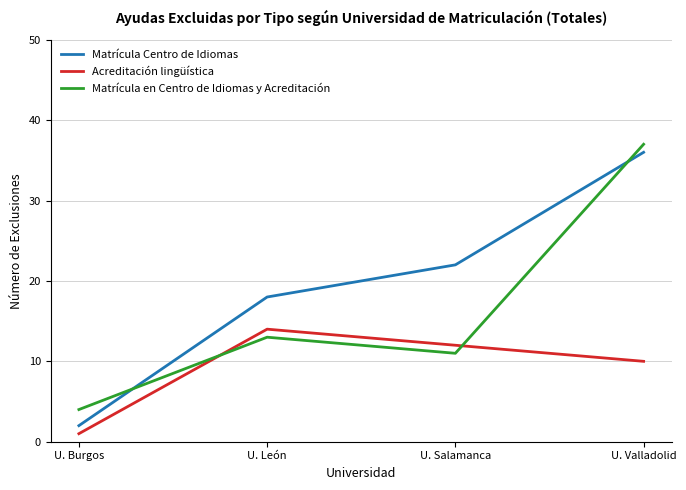

True or false: Matrícula en Centro de Idiomas y Acreditación has more than 2 points higher than both neighbors.

False